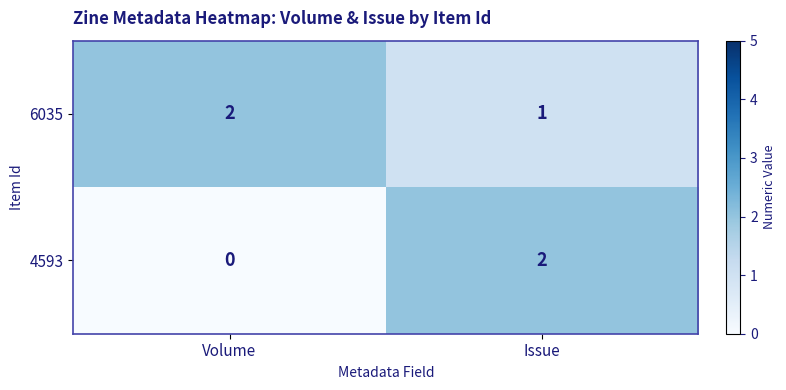

How many data points does each series have?

2